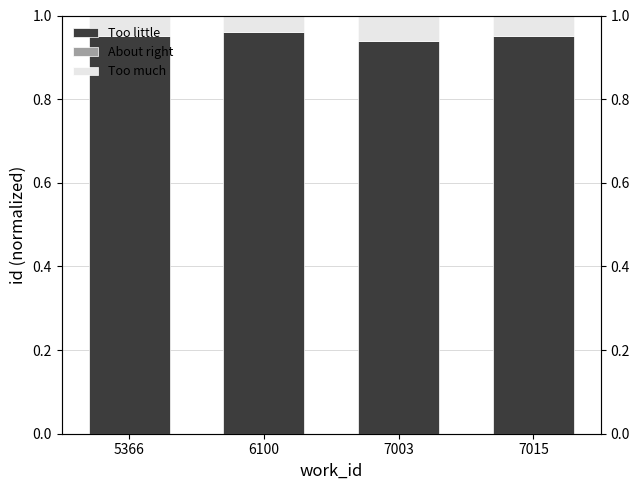

Read the Too little value at 7015.

1.0